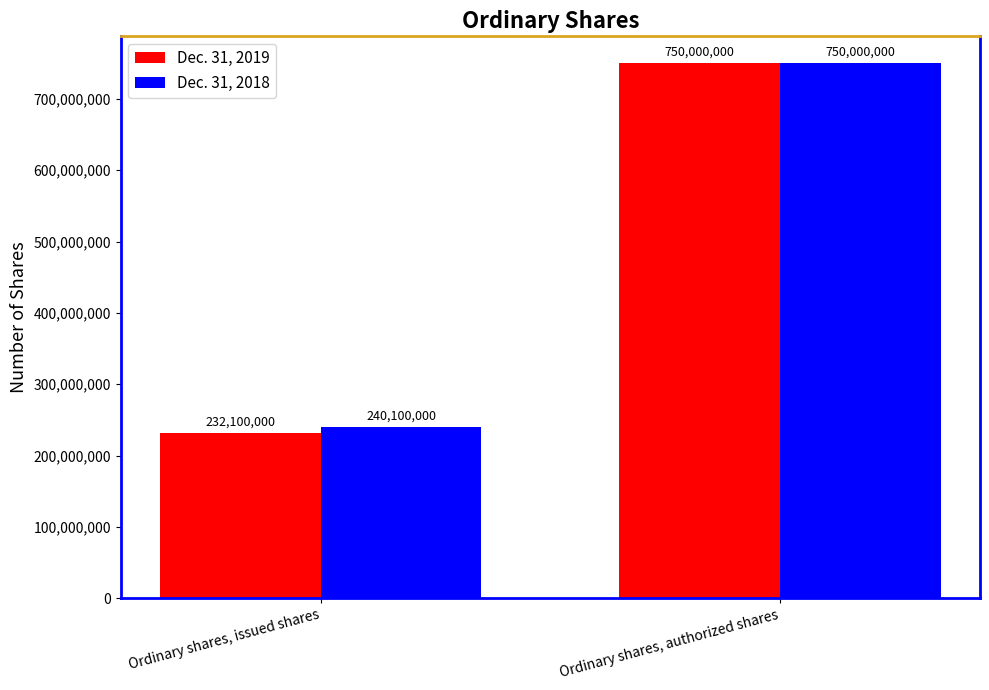

Count the number of categories in the chart.

2